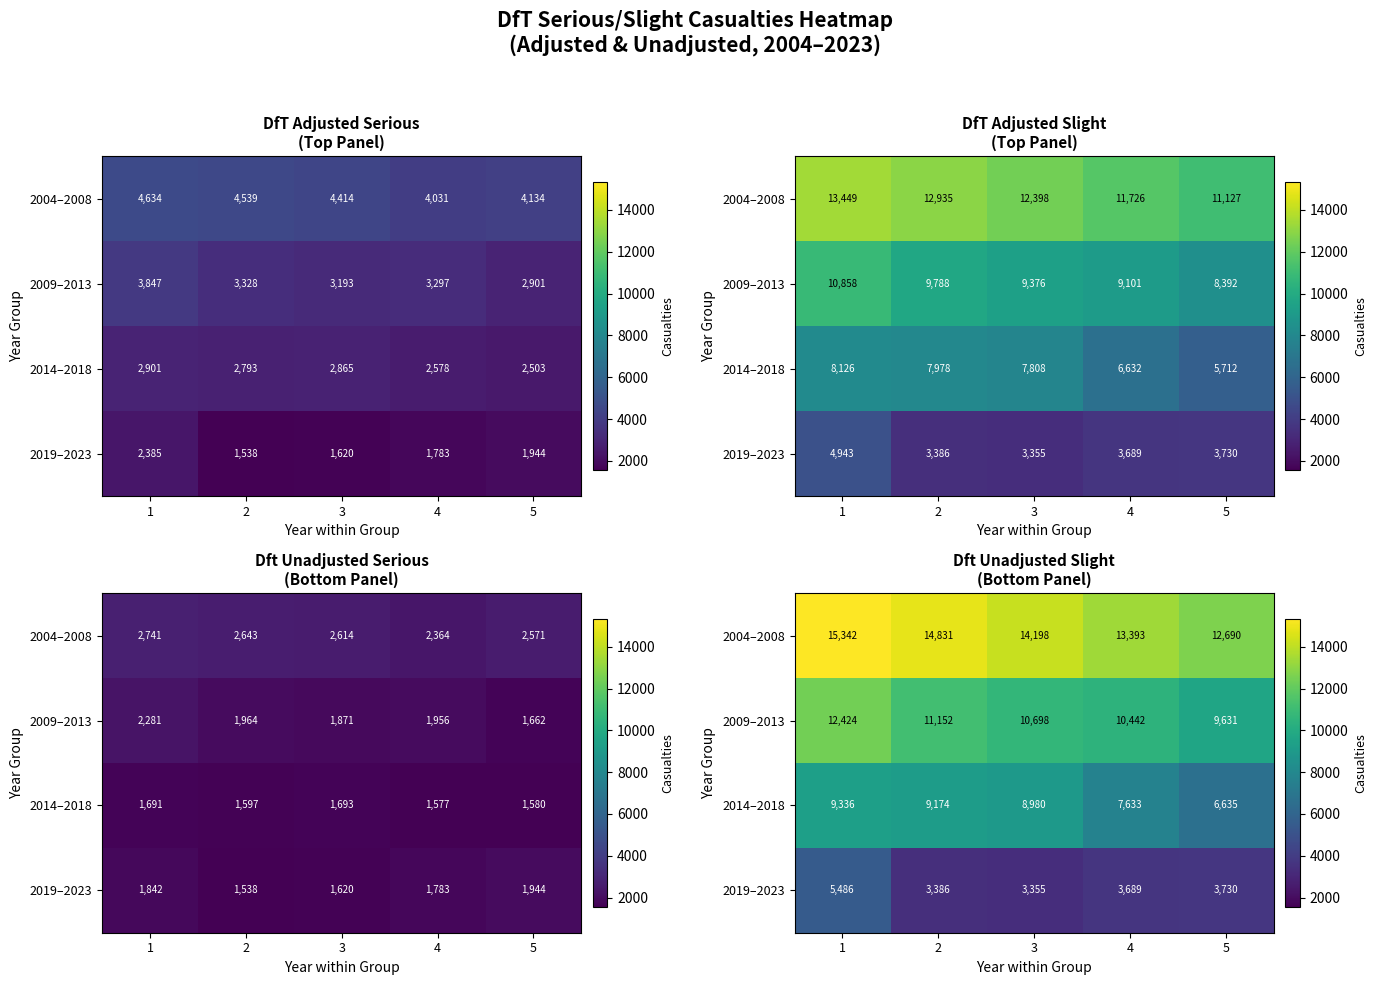

Rank the series at 3 from highest to lowest value.

2004–2008, 2009–2013, 2014–2018, 2019–2023